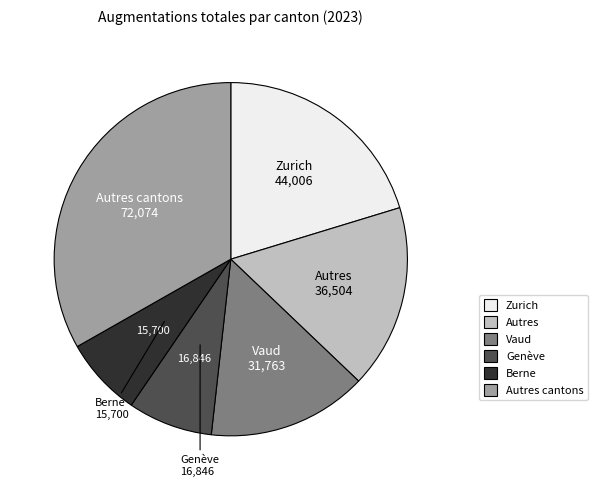

Is there any slice that represents more than half of the pie?

No